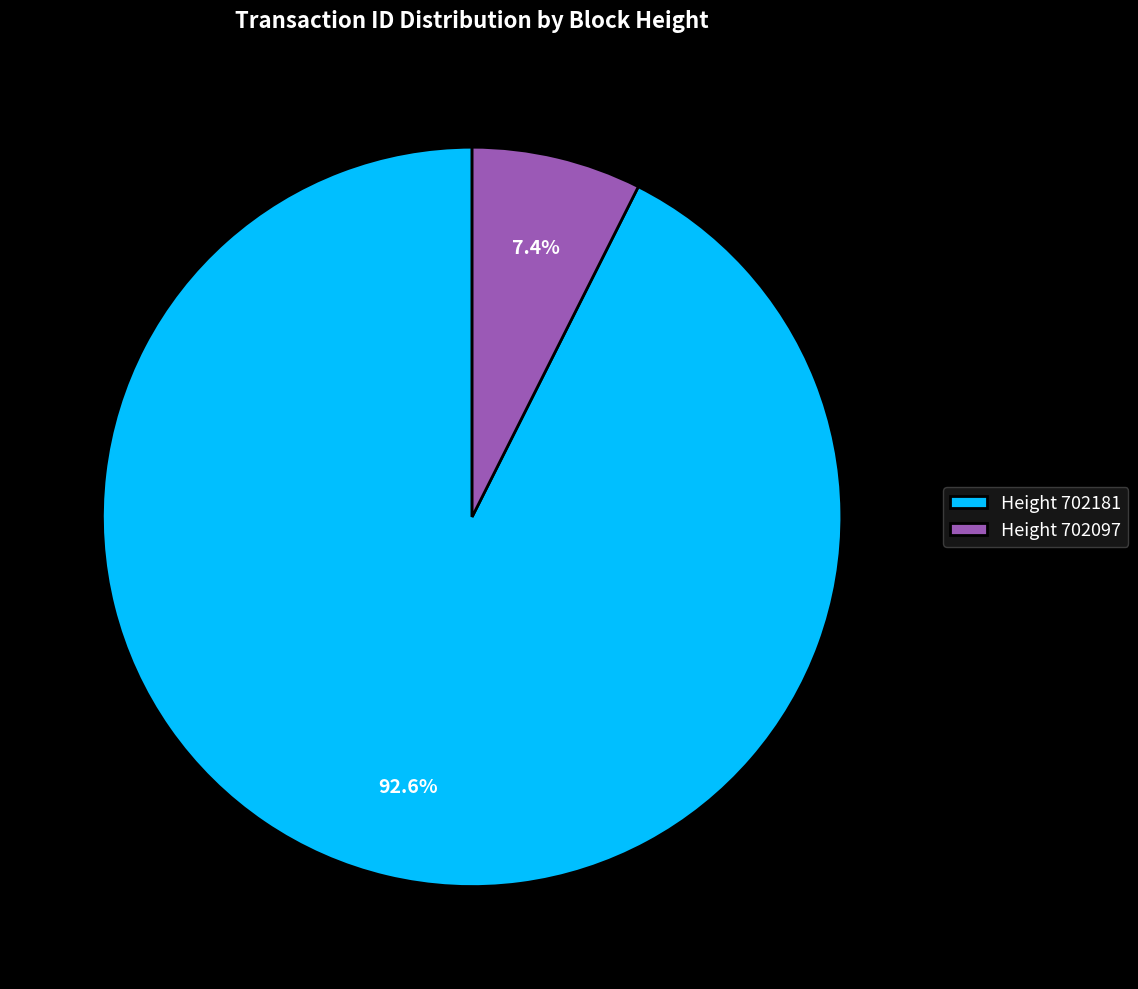

What percentage is NOT represented by Height 702097?

92.6%